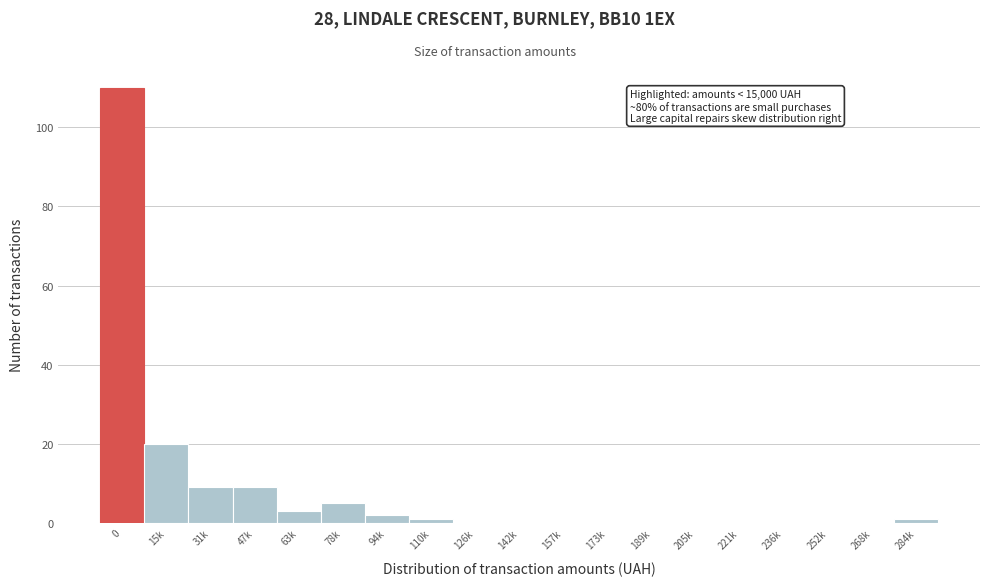

Reading right to left, extract all data points from this chart.

284k=1	268k=0	252k=0	236k=0	221k=0	205k=0	189k=0	173k=0	157k=0	142k=0	126k=0	110k=1	94k=2	78k=5	63k=3	47k=9	31k=9	15k=20	0=110